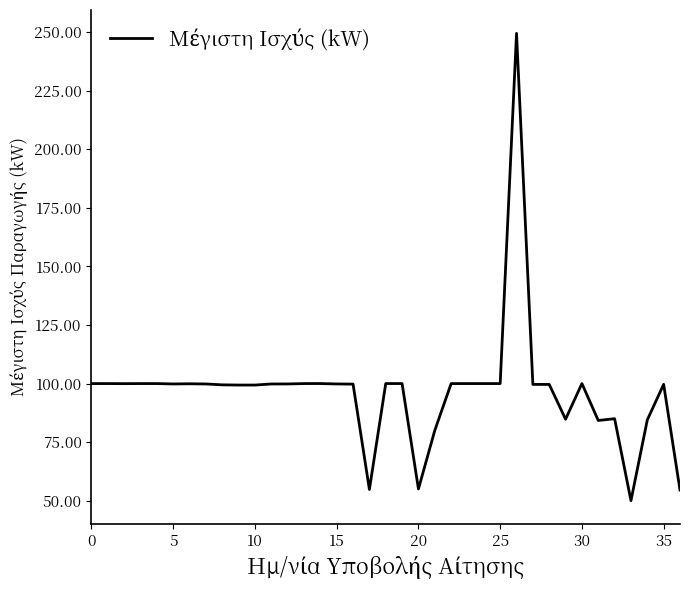

What is the smallest value displayed?

50.0